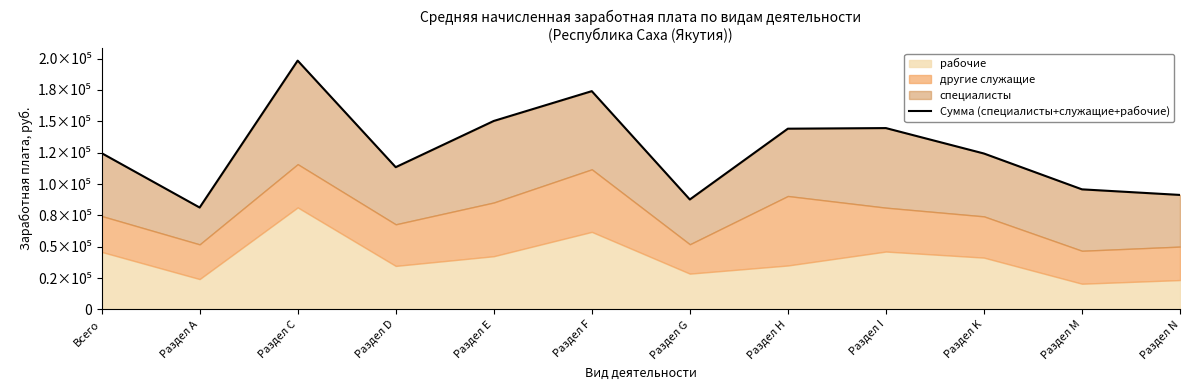

Reading left to right, what are all the values shown in this chart?

124660	81278	198429	113456	150309	174083	87684	144148	144628	124350	95774	91320